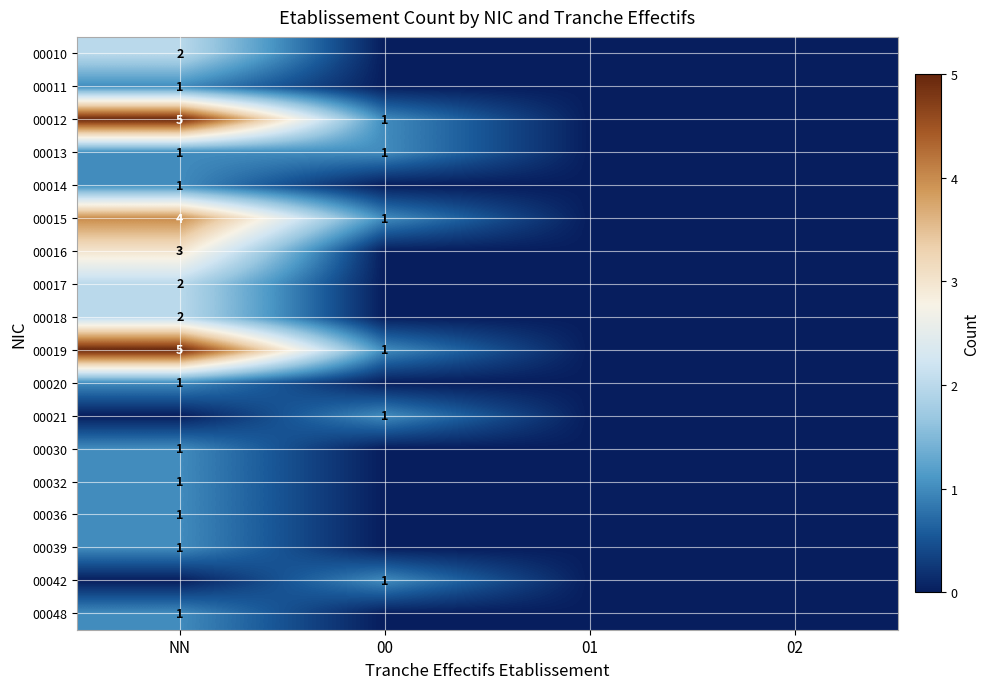

Rank the series at 01 from highest to lowest value.

00010, 00011, 00012, 00013, 00014, 00015, 00016, 00017, 00018, 00019, 00020, 00021, 00030, 00032, 00036, 00039, 00042, 00048